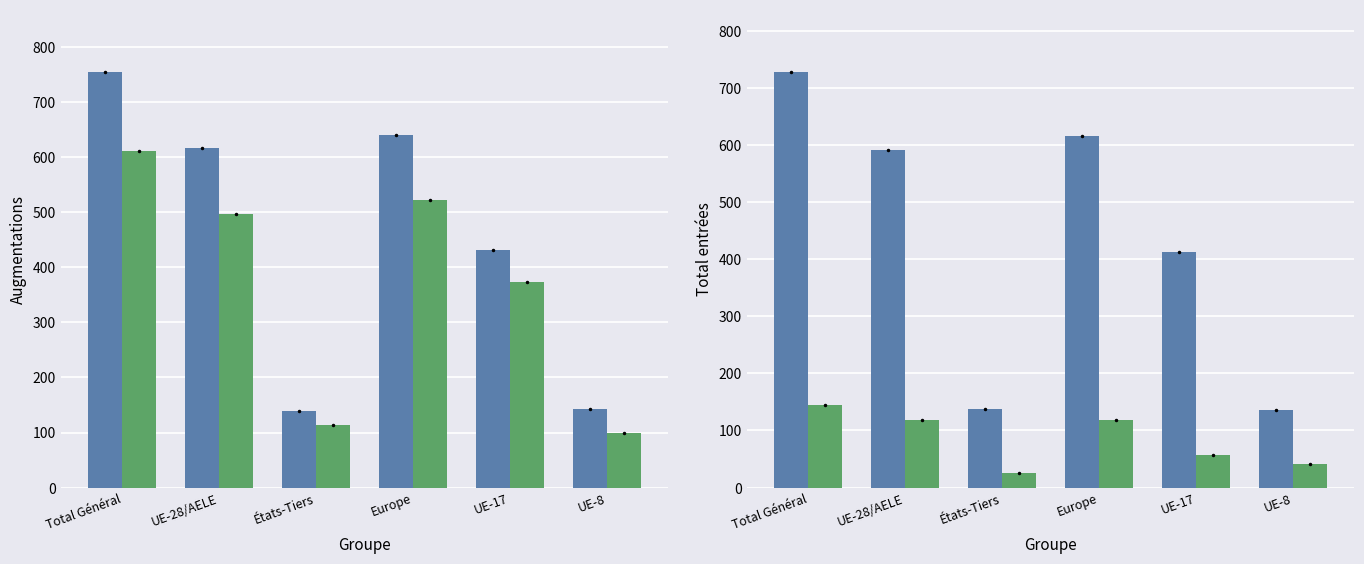

What position from the left is UE-8?

6